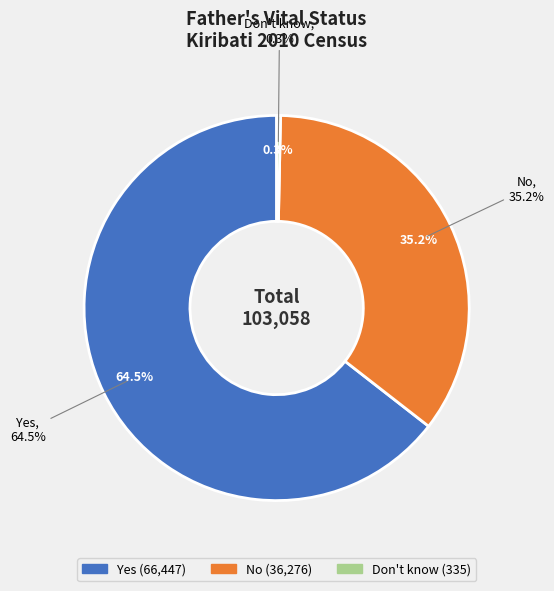

To the nearest percent, what is the average slice percentage?

33%